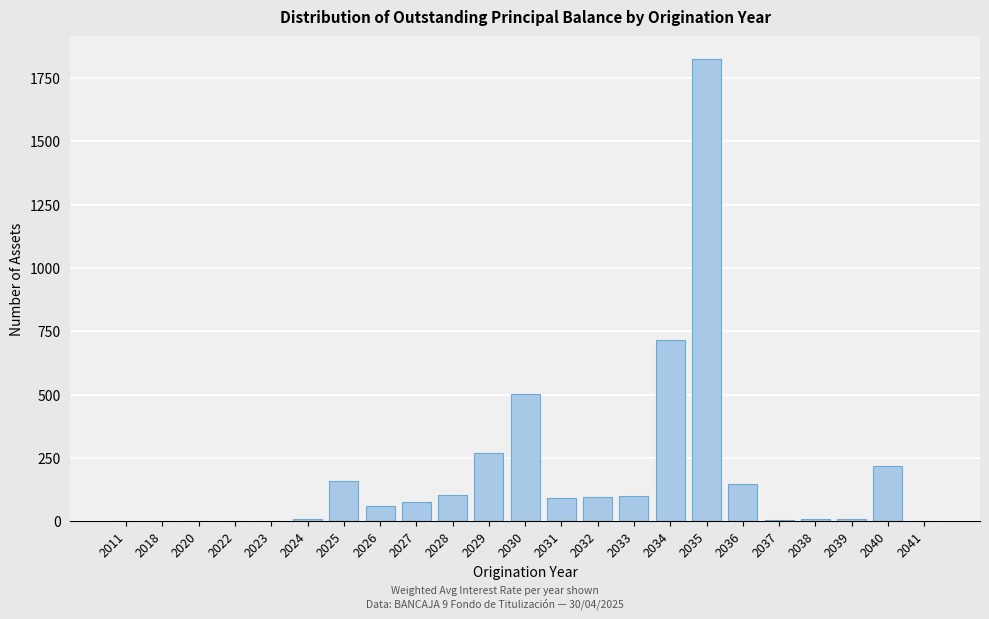

What is the change in value from 2029 to 2031?

-177